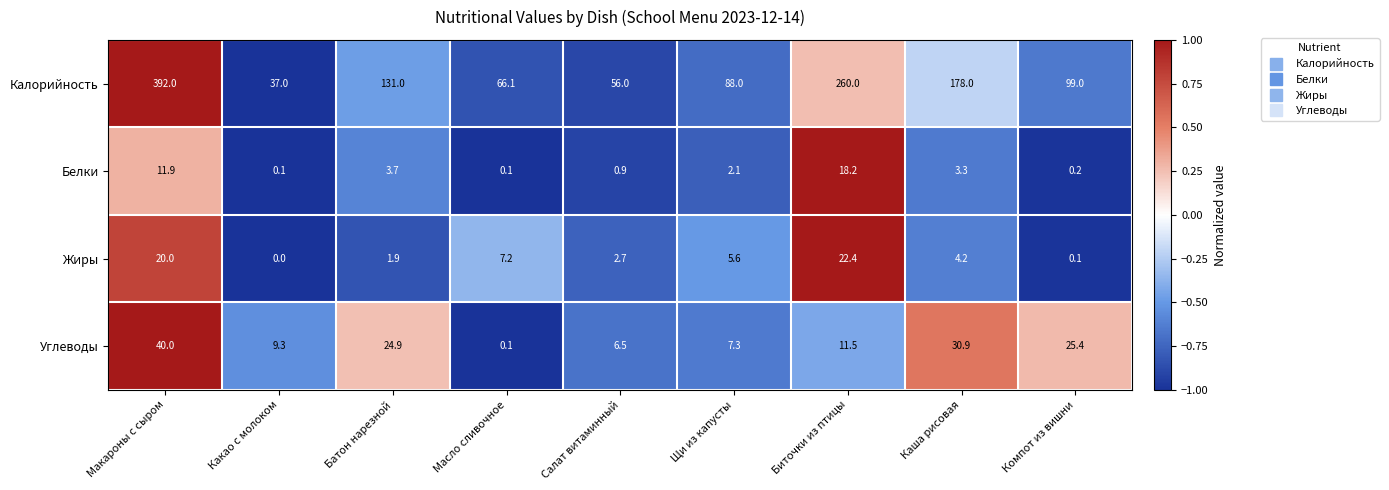

Which series has the largest total across all categories?

Калорийность